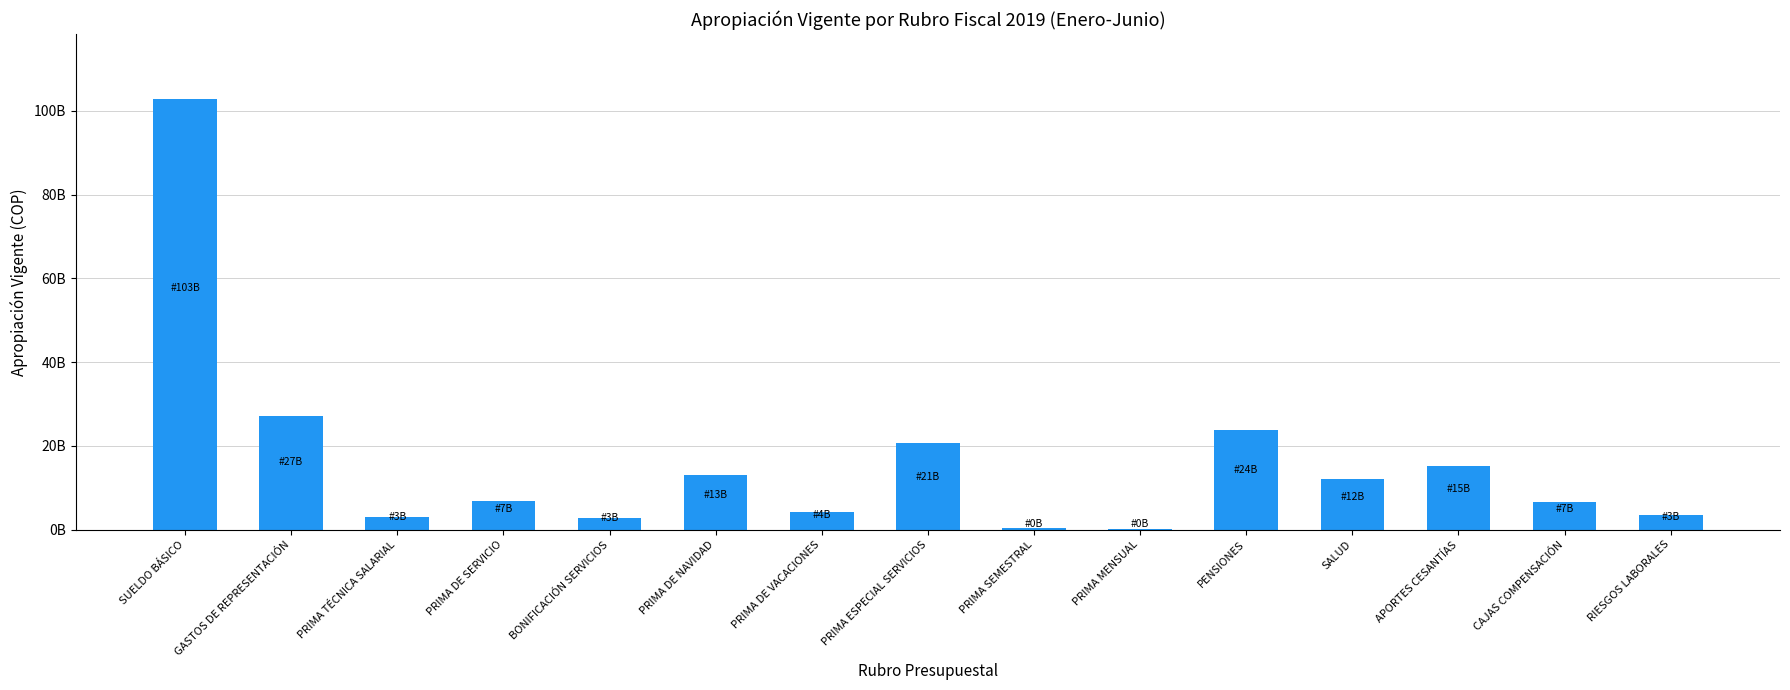

What is the greatest value displayed?

102910000000